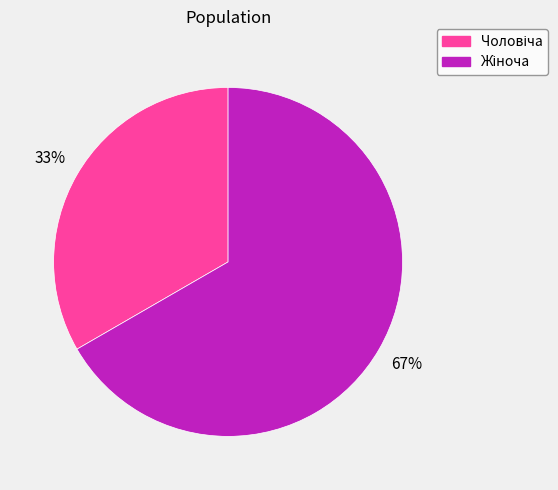

Does any single category account for the majority?

Yes